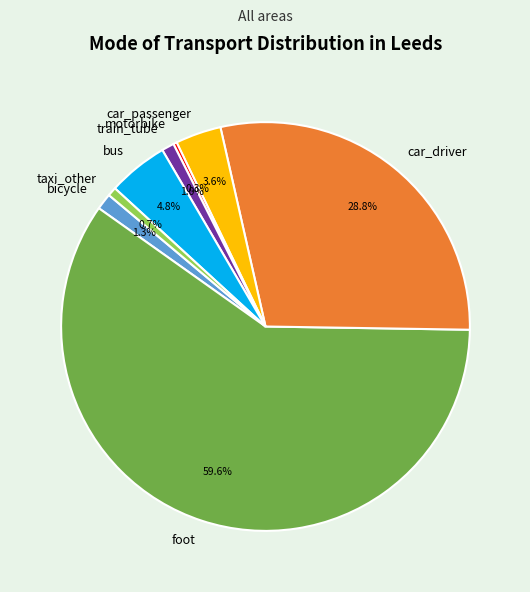

Is bicycle the majority of the pie?

No